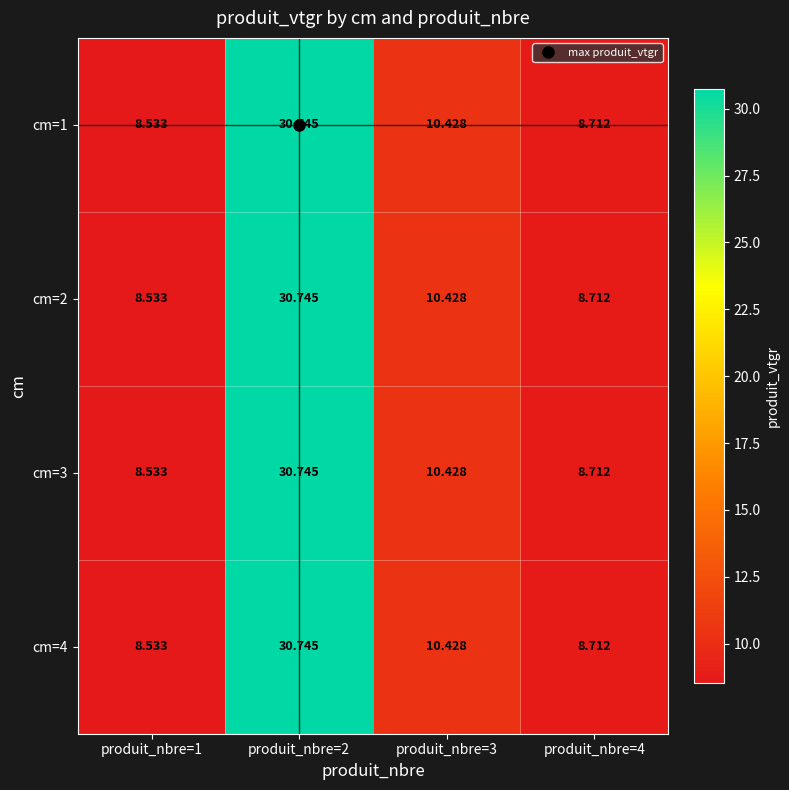

Reading left to right, extract all data points from this chart.

cm=1: produit_nbre=1=8.5	produit_nbre=2=30.7	produit_nbre=3=10.4	produit_nbre=4=8.7
cm=2: produit_nbre=1=8.5	produit_nbre=2=30.7	produit_nbre=3=10.4	produit_nbre=4=8.7
cm=3: produit_nbre=1=8.5	produit_nbre=2=30.7	produit_nbre=3=10.4	produit_nbre=4=8.7
cm=4: produit_nbre=1=8.5	produit_nbre=2=30.7	produit_nbre=3=10.4	produit_nbre=4=8.7